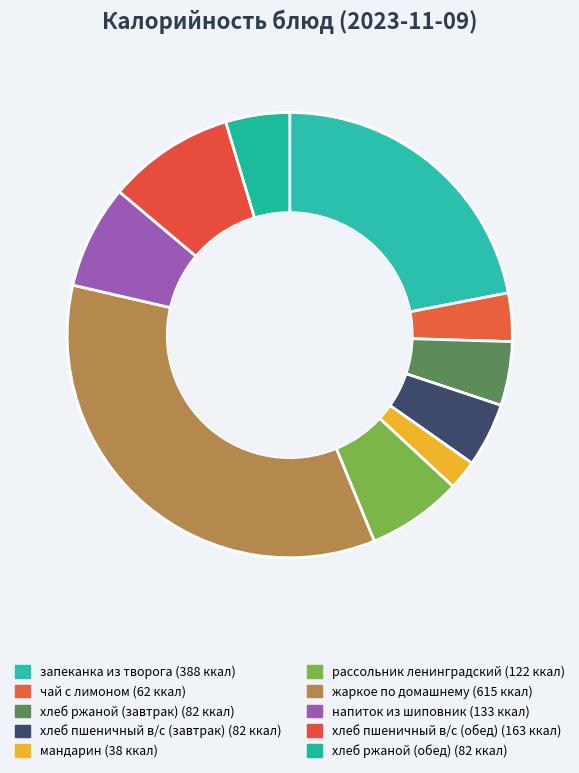

Rank the categories by value from highest to lowest.

жаркое по домашнему, запеканка из творога, хлеб пшеничный в/с (обед), напиток из шиповник, рассольник ленинградский, хлеб ржаной (завтрак), хлеб пшеничный в/с (завтрак), хлеб ржаной (обед), чай с лимоном, мандарин